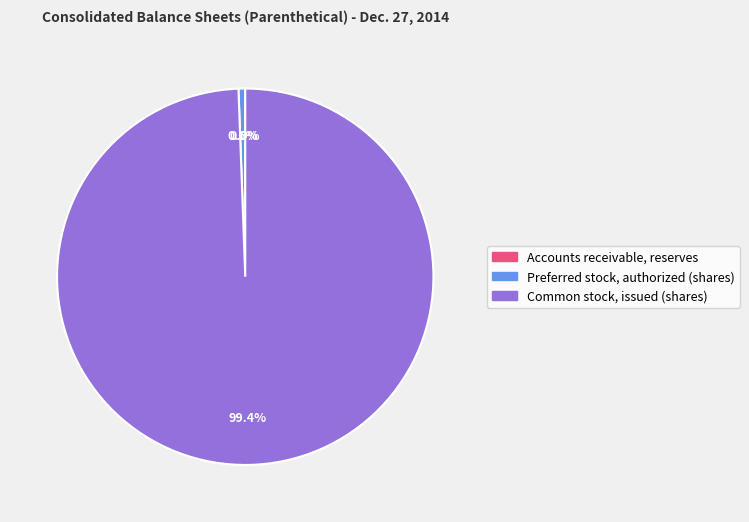

Does Common stock, issued (shares) account for over 50% of the chart?

Yes